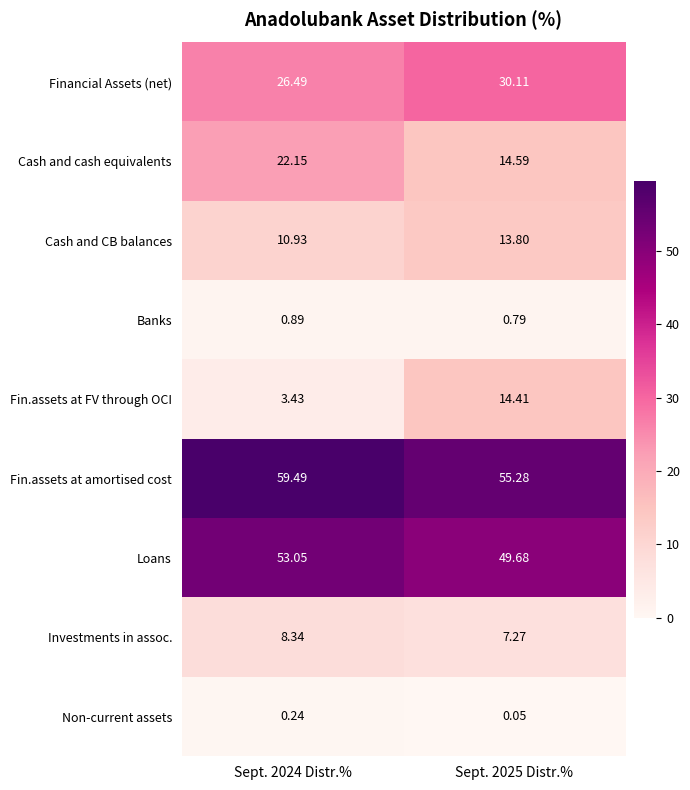

Which series changed the most between Sept. 2024 Distr.% and Sept. 2025 Distr.%?

Fin.assets at FV through OCI